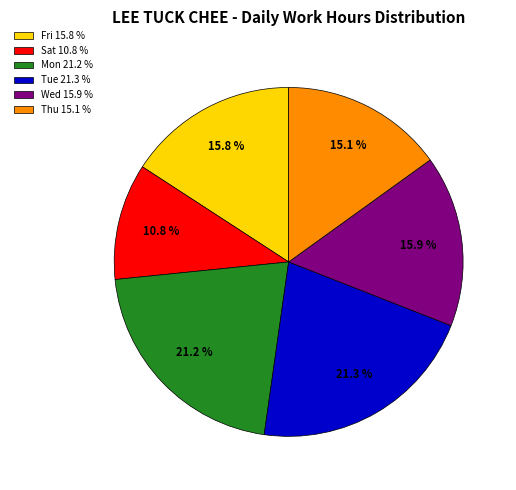

Is there a majority slice in this chart?

No